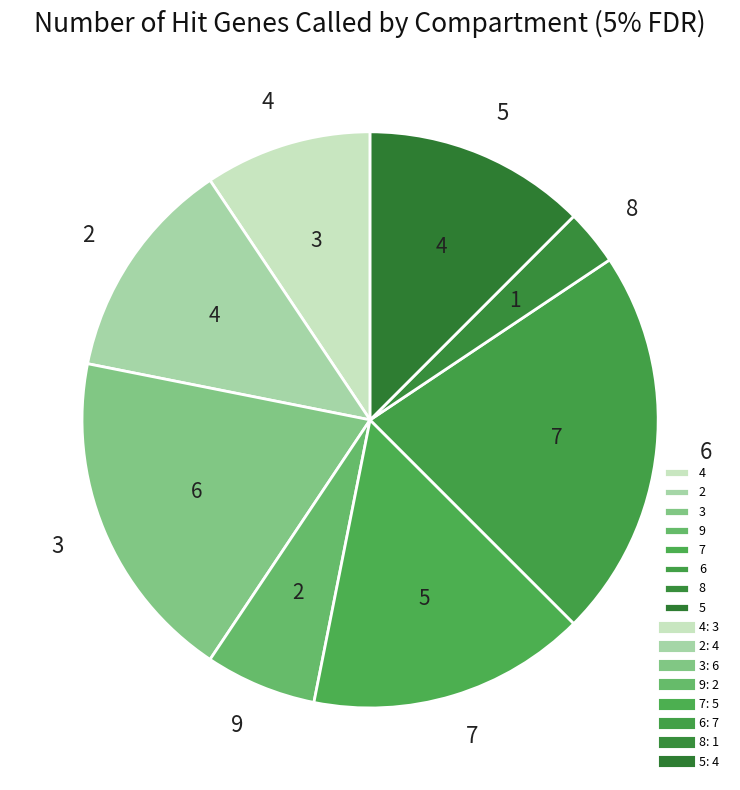

What is the largest slice in the pie chart?

6